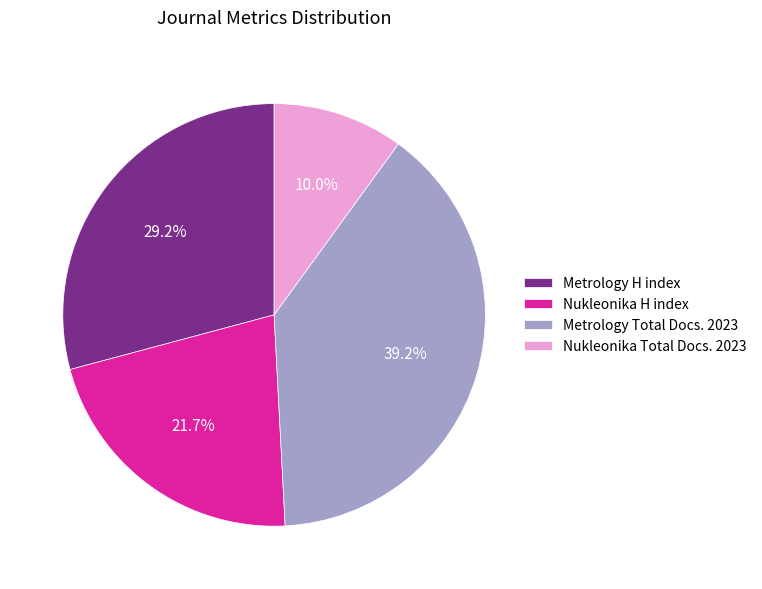

Combined, what portion of the pie is Nukleonika Total Docs. 2023 and Nukleonika H index?

31.7%